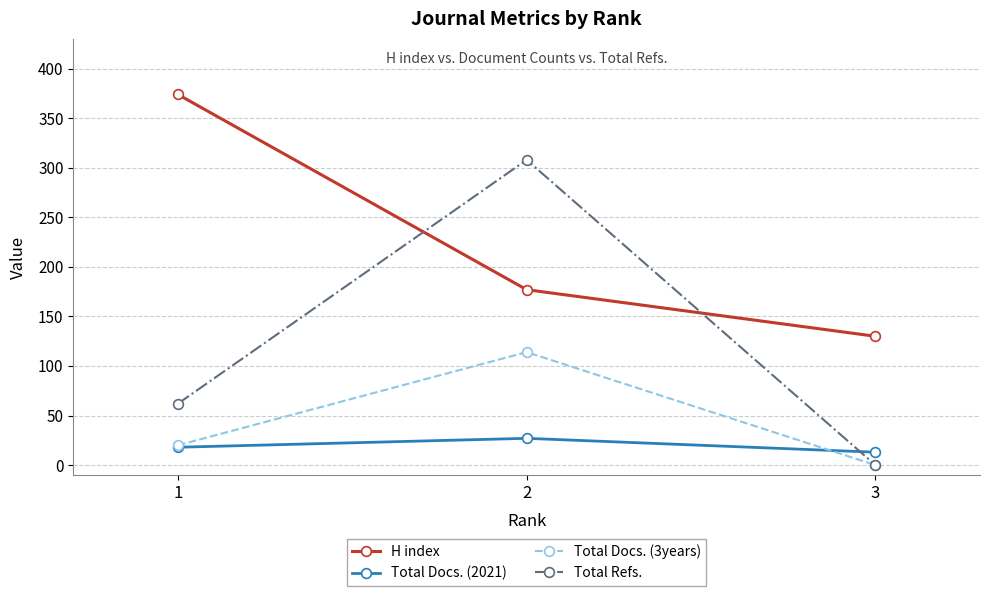

At which category does the chart reach its minimum across all series?

3